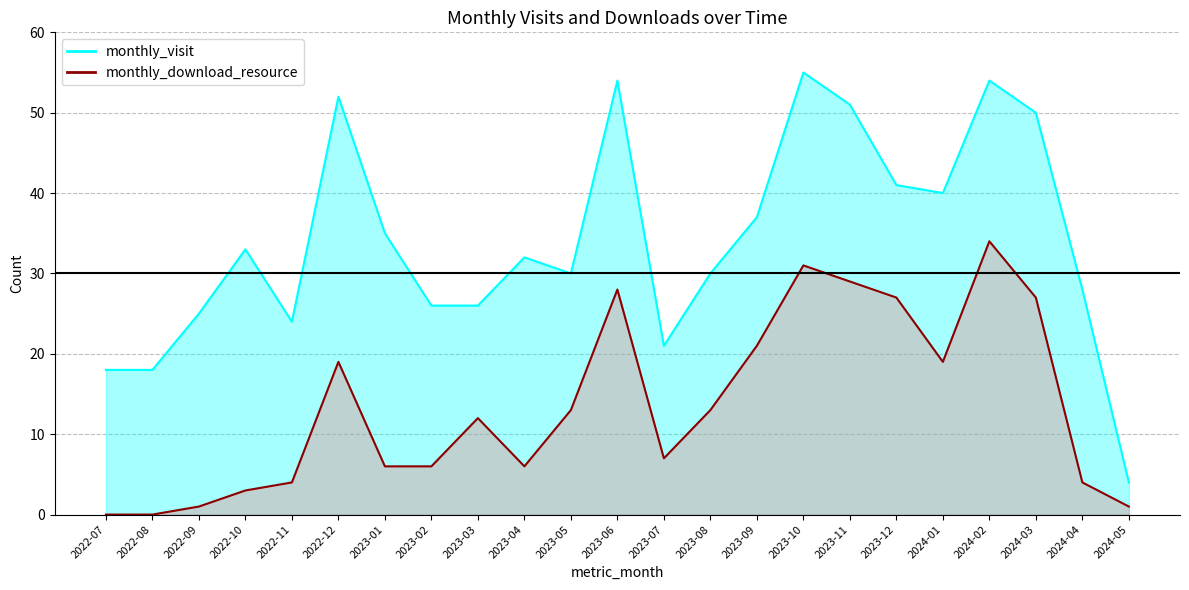

Reading left to right, what are all the values shown in this chart?

monthly_visit: 2022-07=18	2022-08=18	2022-09=25	2022-10=33	2022-11=24	2022-12=52	2023-01=35	2023-02=26	2023-03=26	2023-04=32	2023-05=30	2023-06=54	2023-07=21	2023-08=30	2023-09=37	2023-10=55	2023-11=51	2023-12=41	2024-01=40	2024-02=54	2024-03=50	2024-04=28	2024-05=4
monthly_download_resource: 2022-07=0	2022-08=0	2022-09=1	2022-10=3	2022-11=4	2022-12=19	2023-01=6	2023-02=6	2023-03=12	2023-04=6	2023-05=13	2023-06=28	2023-07=7	2023-08=13	2023-09=21	2023-10=31	2023-11=29	2023-12=27	2024-01=19	2024-02=34	2024-03=27	2024-04=4	2024-05=1